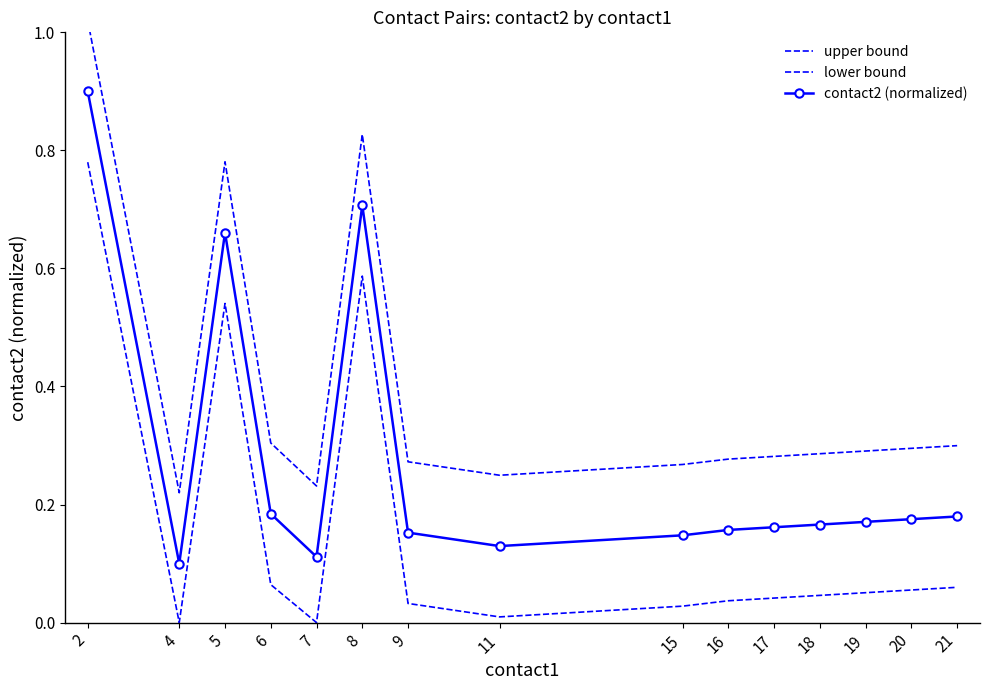

True or false: contact2 (normalized) has more than 1 interior local peaks.

True